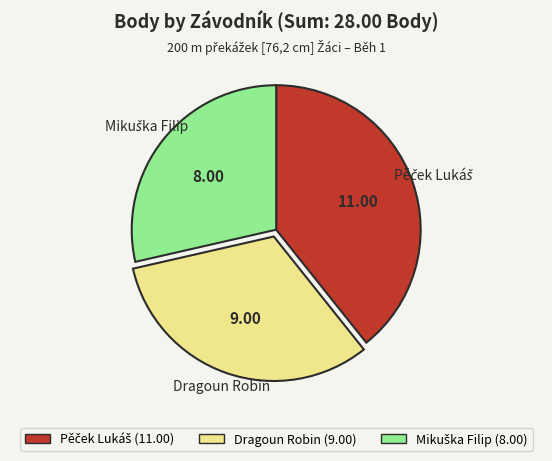

Is there a majority slice in this chart?

No